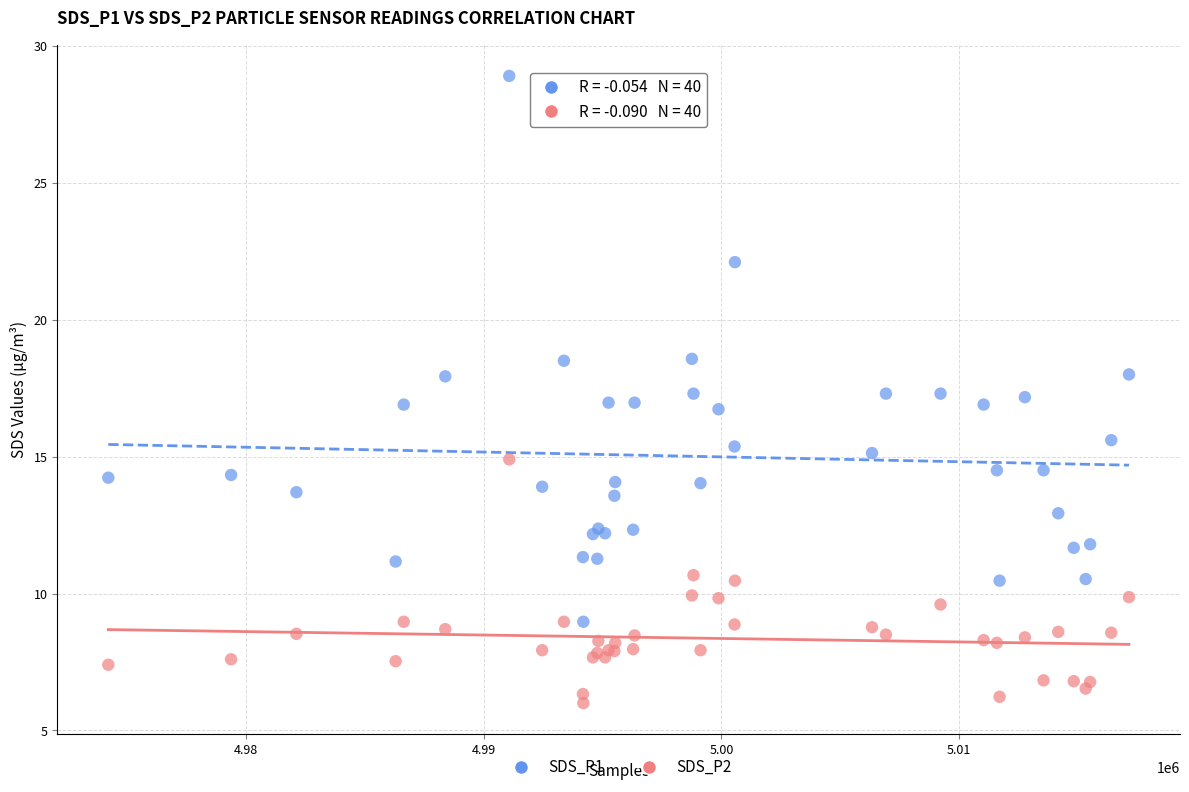

Which series contains the lowest Y value?

SDS_P2